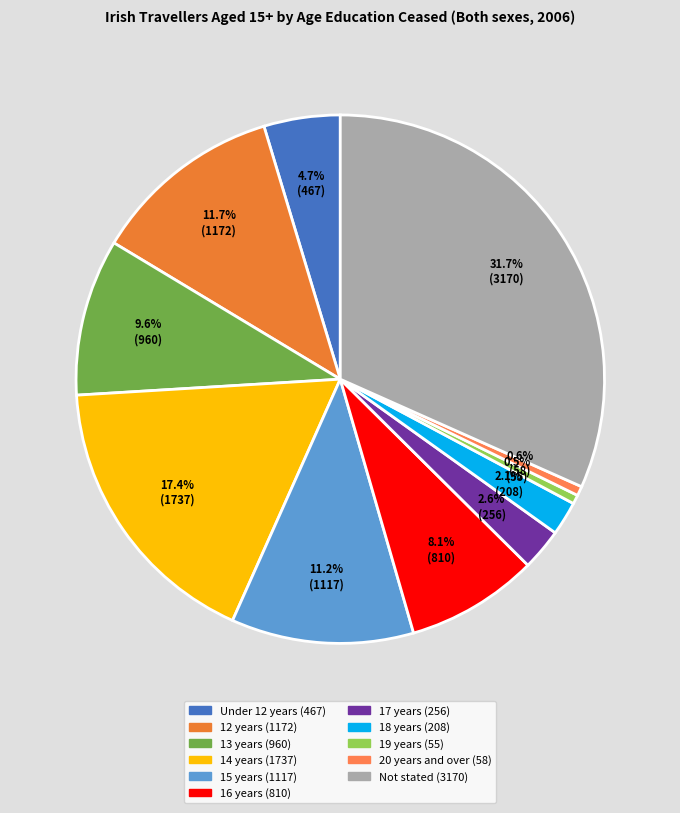

To the nearest percent, what percentage of the pie is Under 12 years?

5%